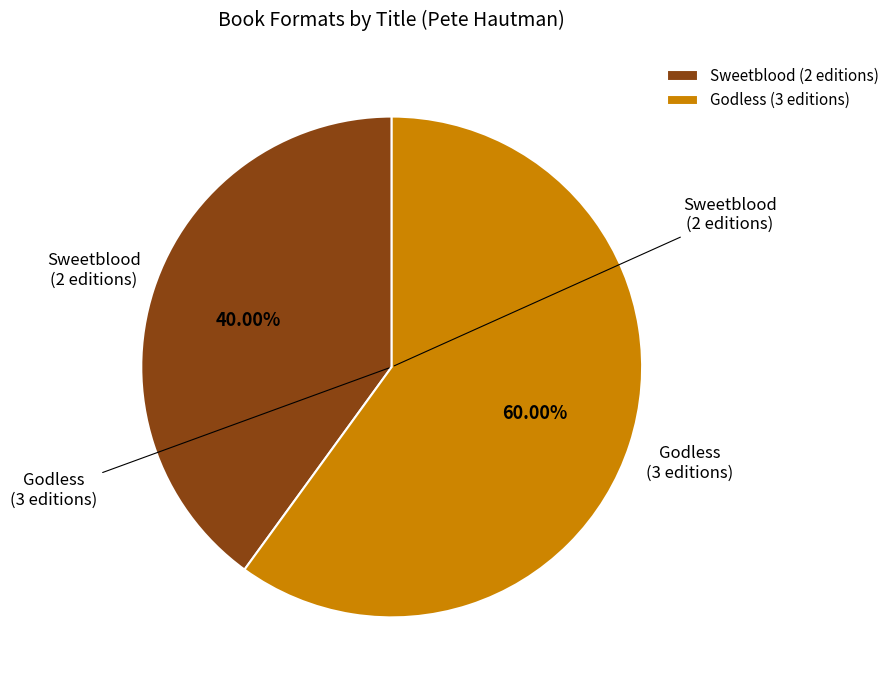

What is the smallest slice in the pie chart?

Sweetblood (2 editions)